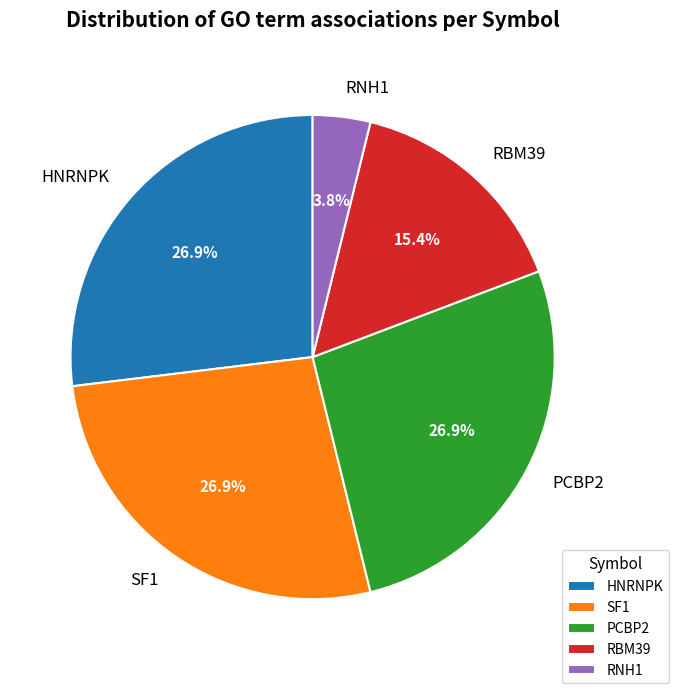

Approximately how many times larger is the value at RBM39 compared to HNRNPK?

0.6